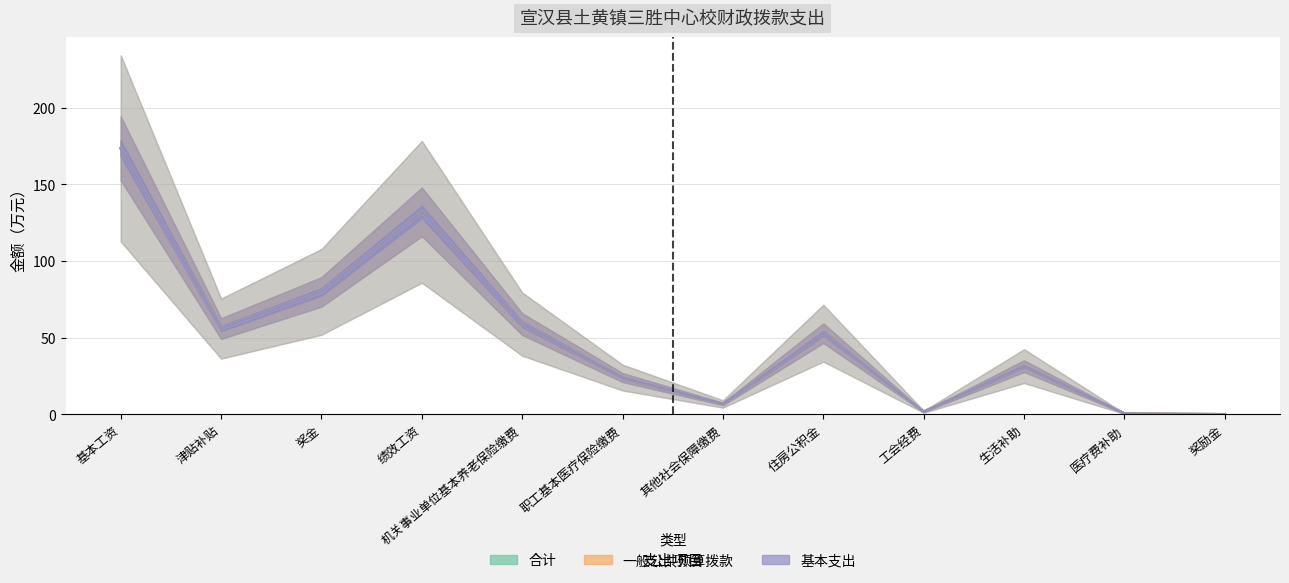

What is the difference between the maximum and minimum values in the 一般公共预算拨款 series?

173.5